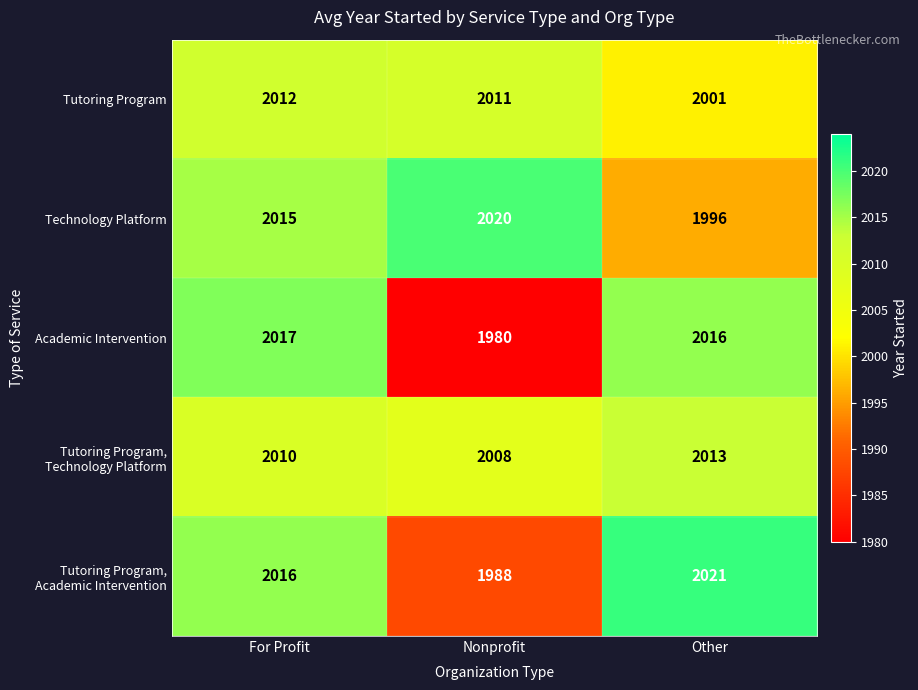

What is the total value across all series at For Profit?

10070